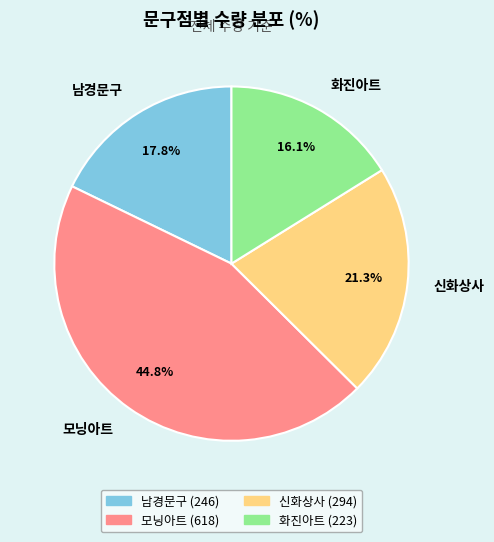

Is there a majority slice in this chart?

No